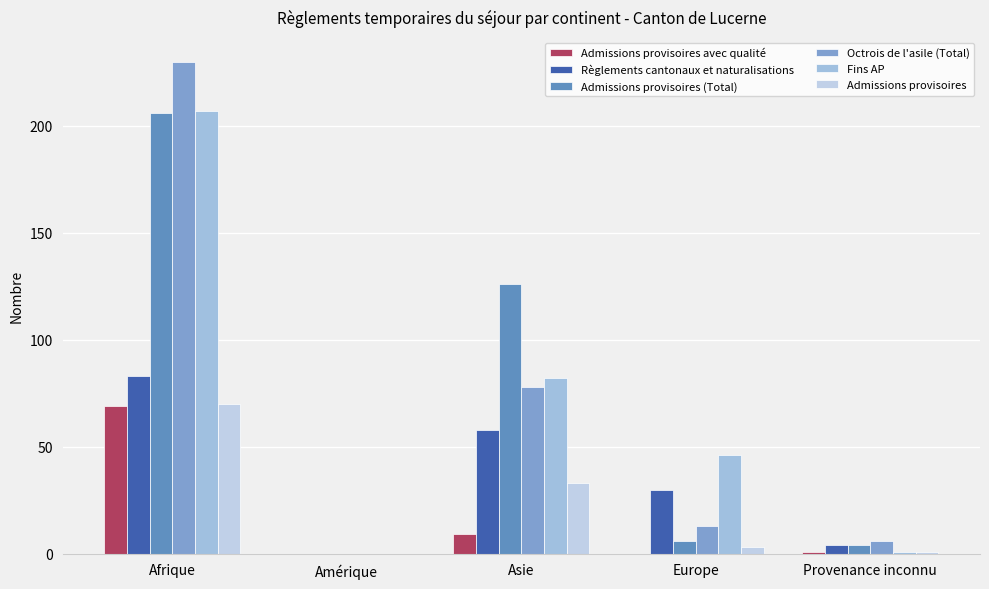

Reading left to right, transcribe all the data shown in this chart.

Admissions provisoires avec qualité: Afrique=69	Amérique=0	Asie=9	Europe=0	Provenance inconnu=1
Règlements cantonaux et naturalisations: Afrique=83	Amérique=0	Asie=58	Europe=30	Provenance inconnu=4
Admissions provisoires (Total): Afrique=206	Amérique=0	Asie=126	Europe=6	Provenance inconnu=4
Octrois de l'asile (Total): Afrique=230	Amérique=0	Asie=78	Europe=13	Provenance inconnu=6
Fins AP: Afrique=207	Amérique=0	Asie=82	Europe=46	Provenance inconnu=1
Admissions provisoires: Afrique=70	Amérique=0	Asie=33	Europe=3	Provenance inconnu=1